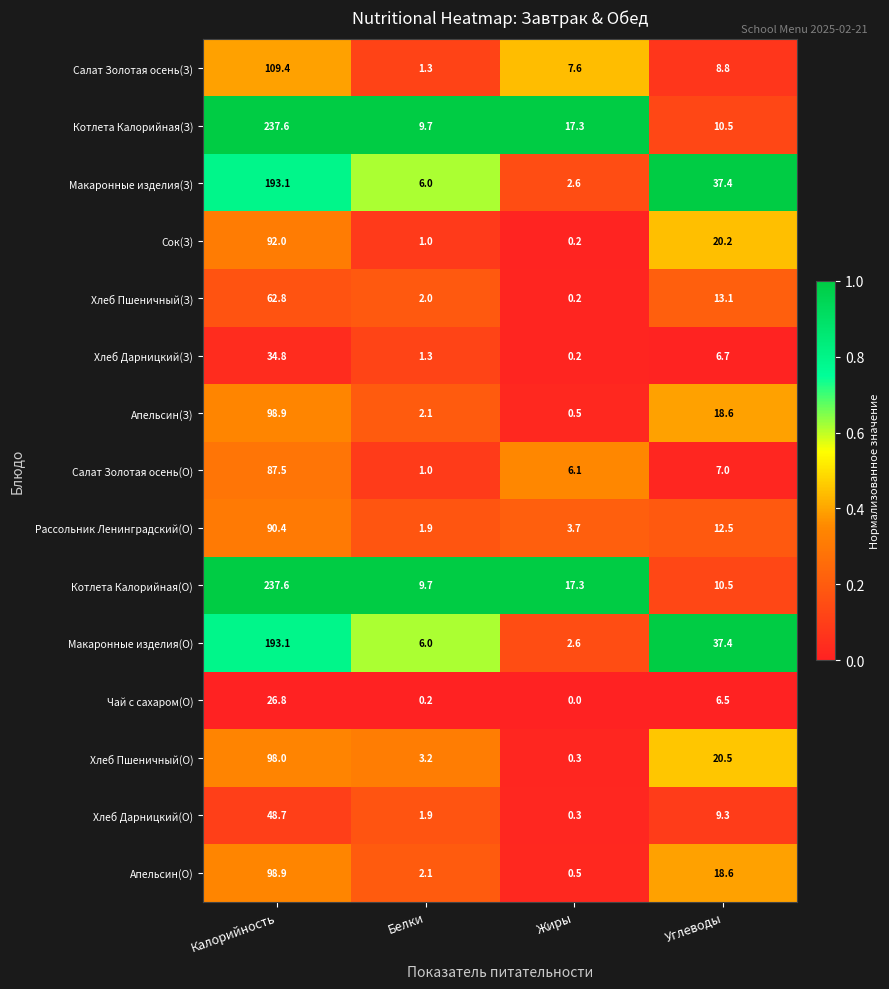

At which category is the sum across all series the highest?

Калорийность